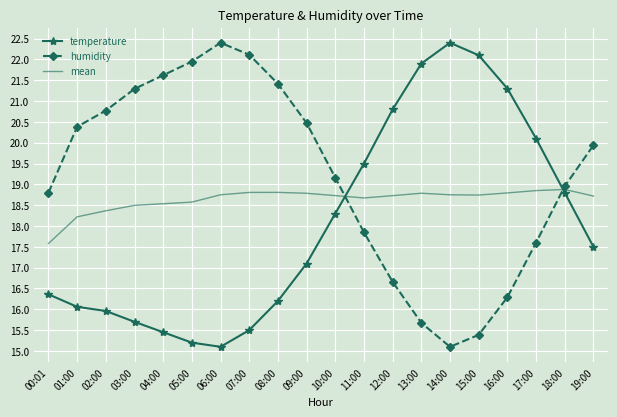

At 12:00, list the series in order from largest to smallest.

temperature, mean, humidity